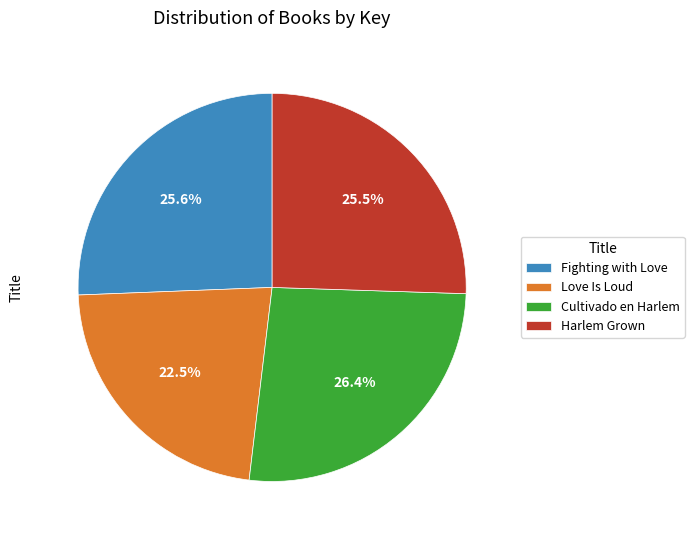

Does Love Is Loud account for over 50% of the chart?

No